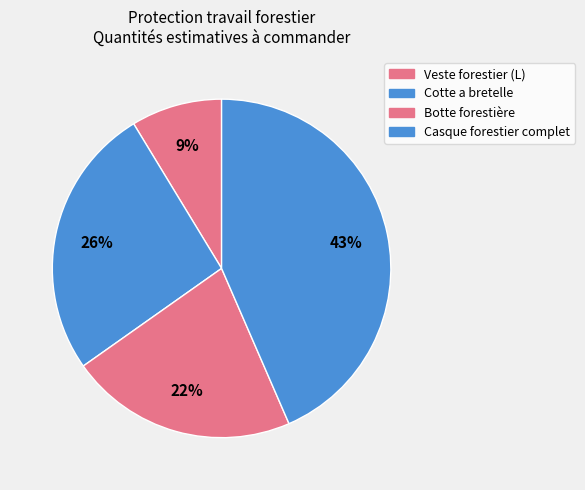

How many slices are in this pie chart?

4